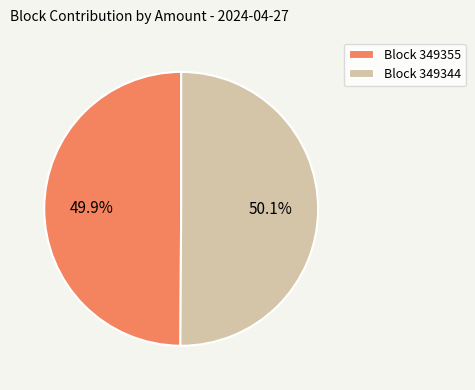

What is the ratio of the value at Block 349355 to the value at Block 349344?

1.0